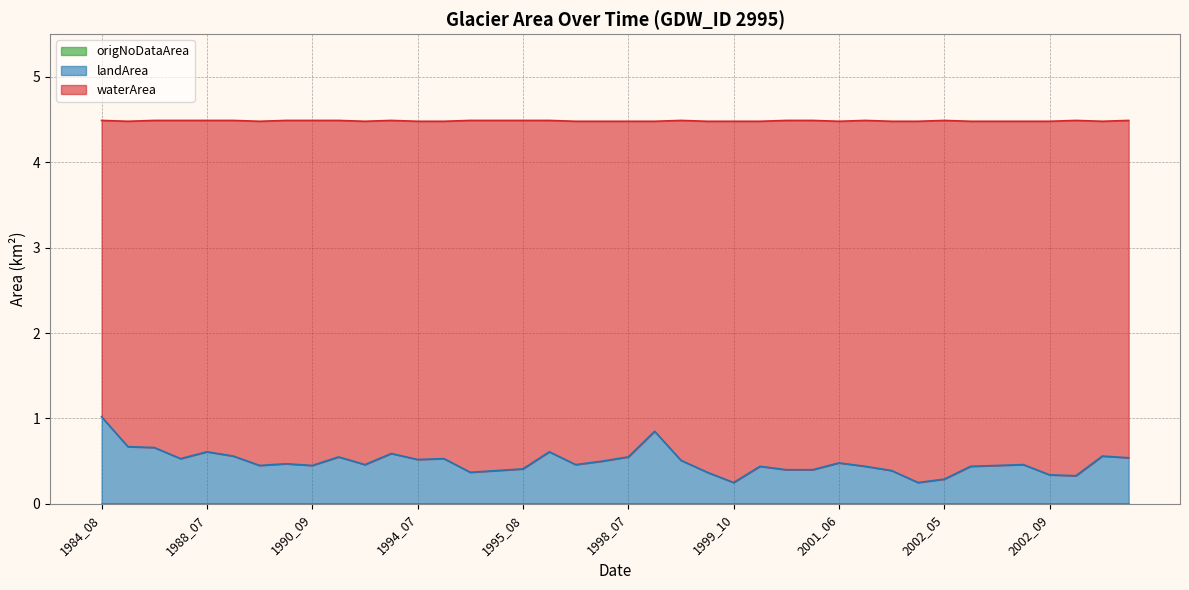

Which series has the largest total across all categories?

waterArea